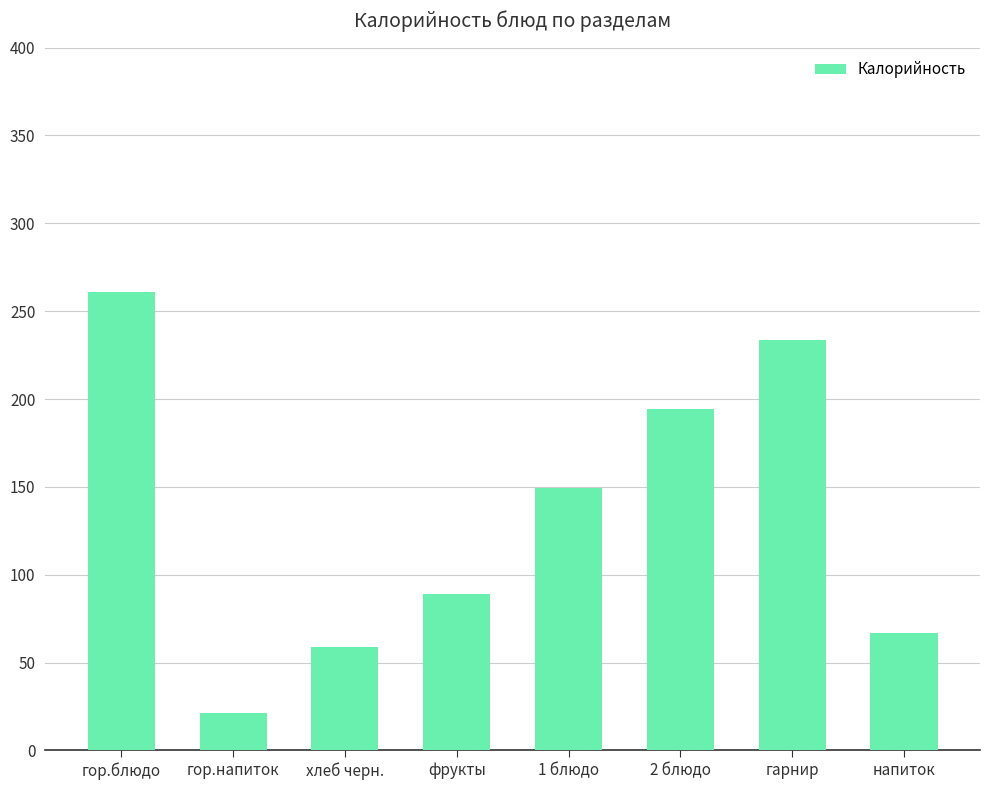

Reading left to right, extract all data points from this chart.

гор.блюдо=261.1	гор.напиток=21.4	хлеб черн.=58.7	фрукты=89.0	1 блюдо=149.5	2 блюдо=194.2	гарнир=233.7	напиток=66.9